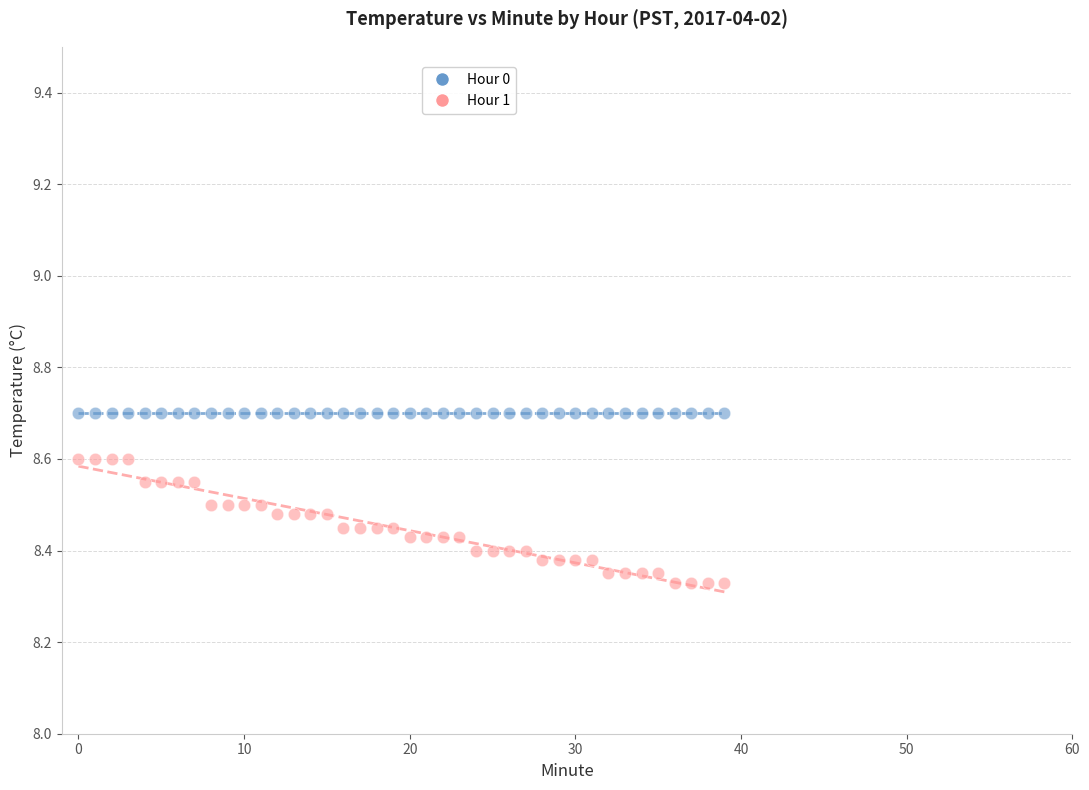

Which series contains the highest Y value?

Hour 0